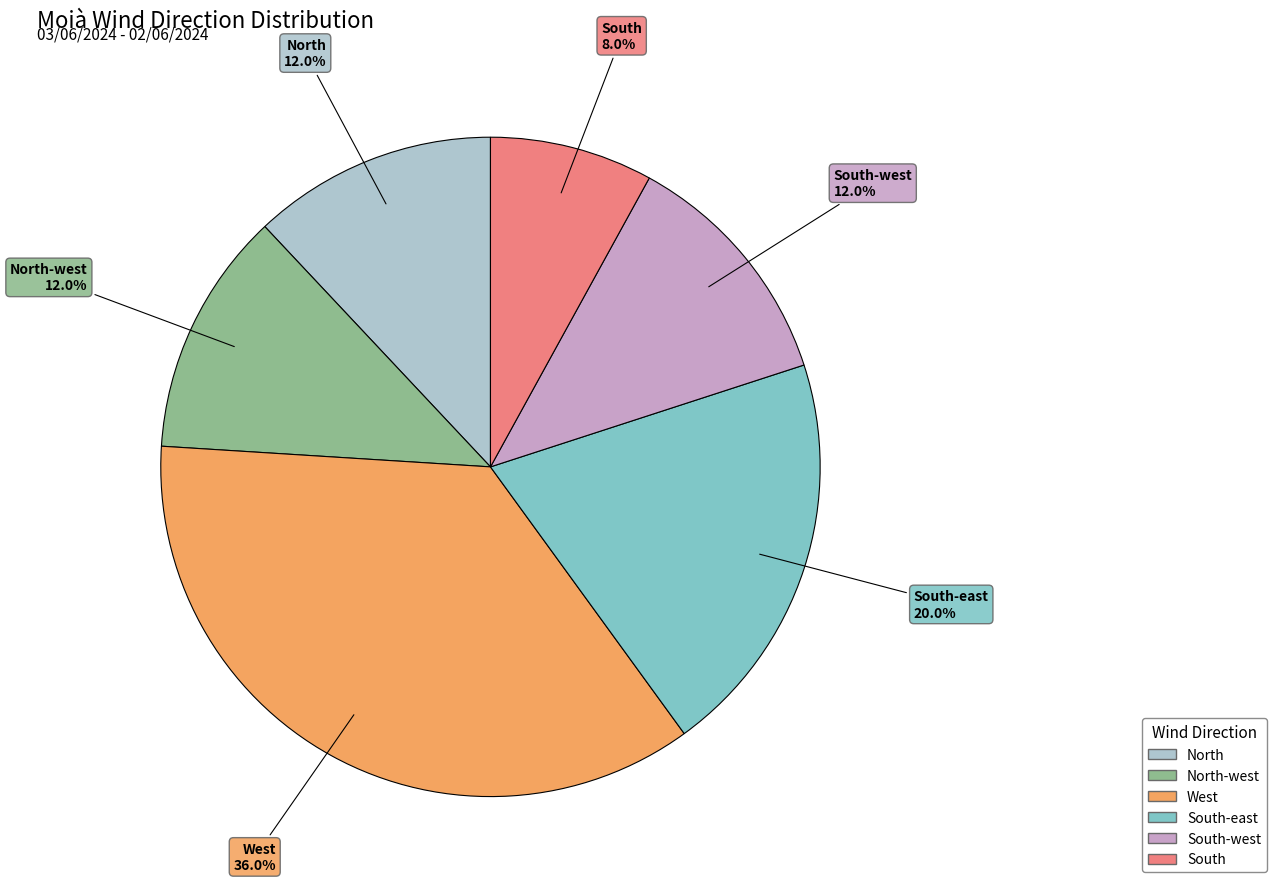

Between North and South, which is larger?

North